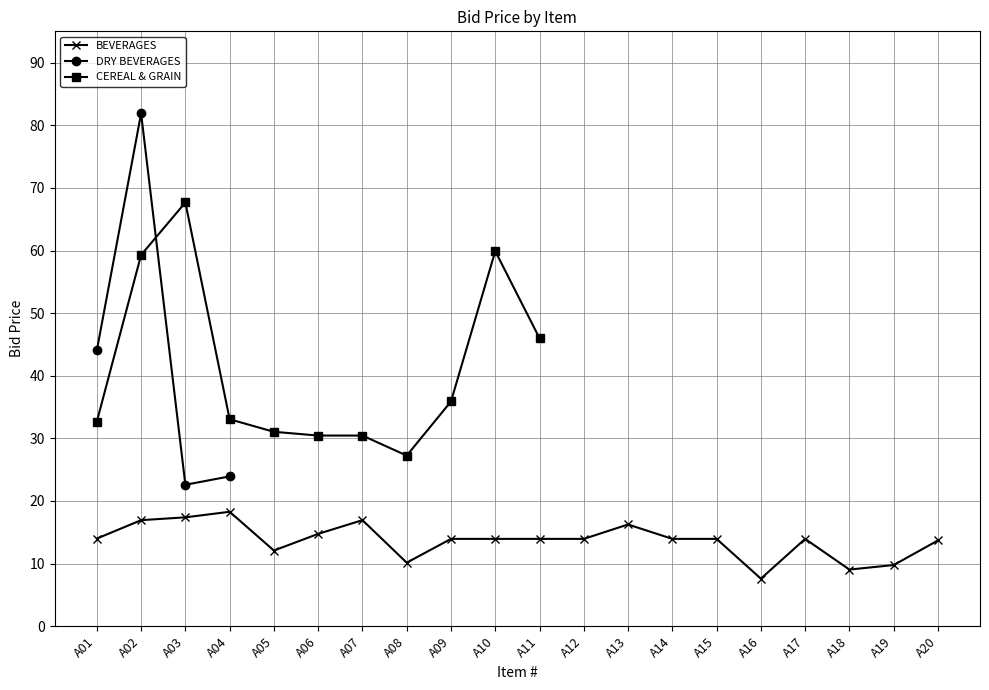

At which category does BEVERAGES reach its first local peak?

A04